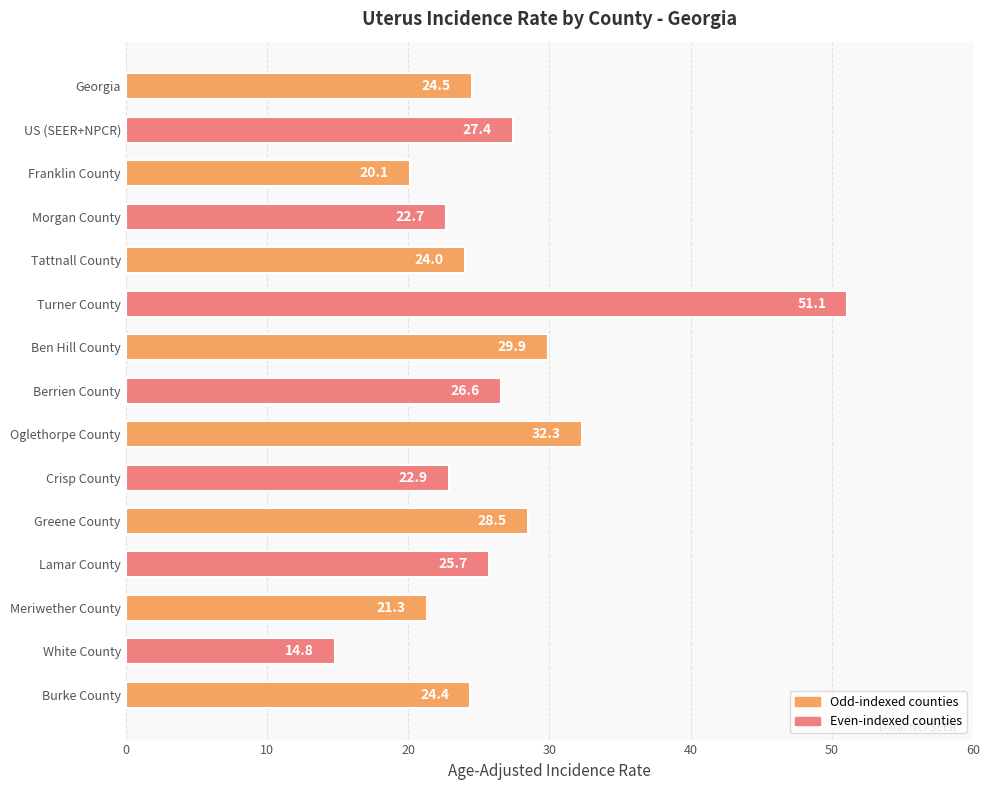

At which label is the value closest to 32?

Oglethorpe County